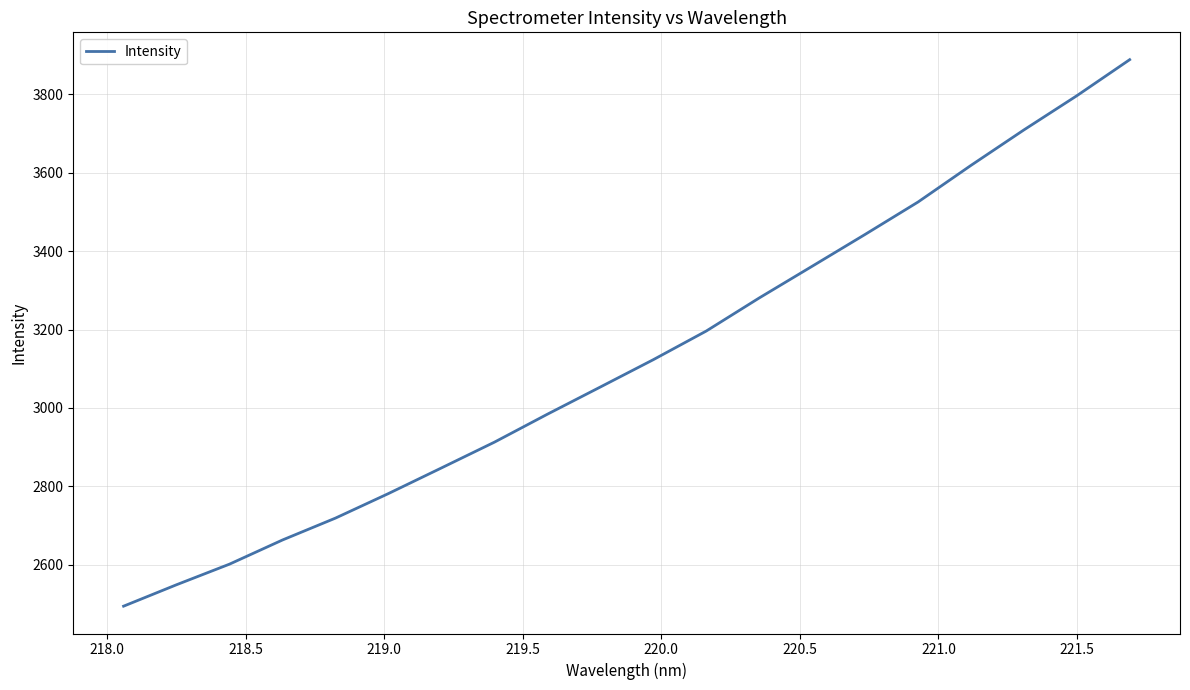

What is the difference between the maximum and minimum values?

1393.9